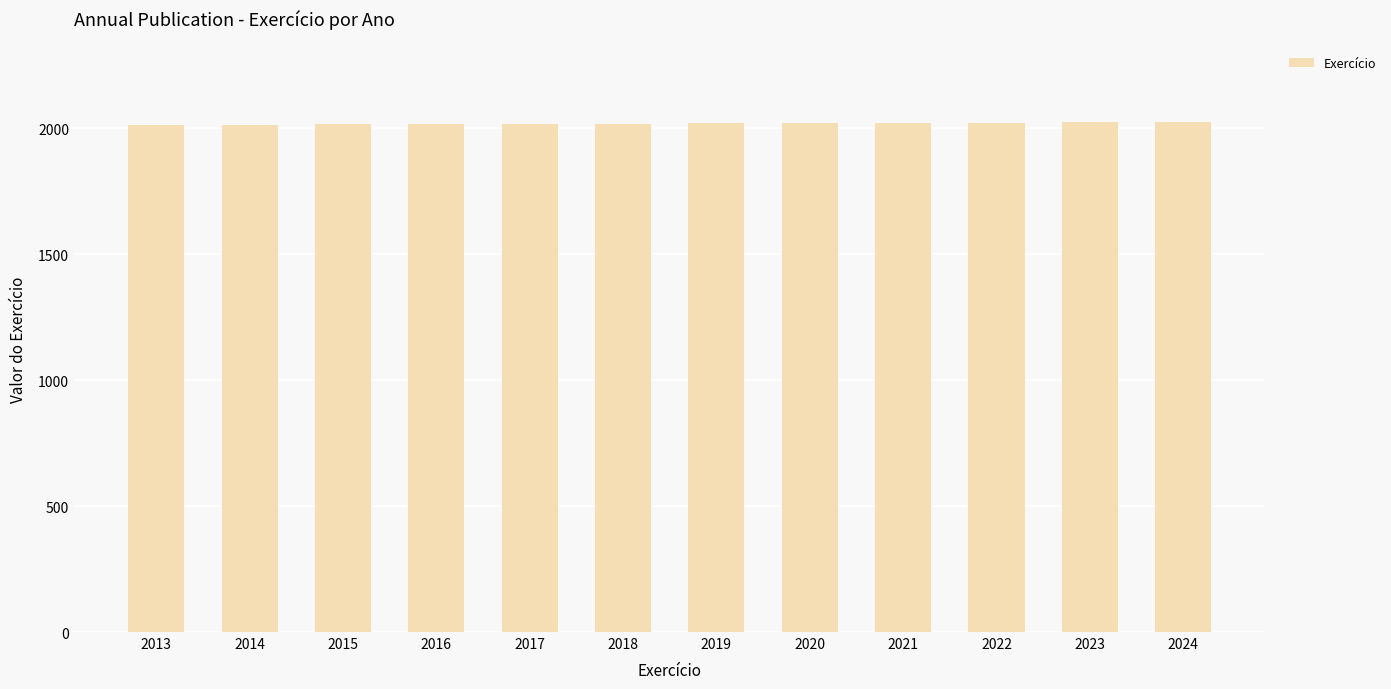

What is the sum of all values?

24222